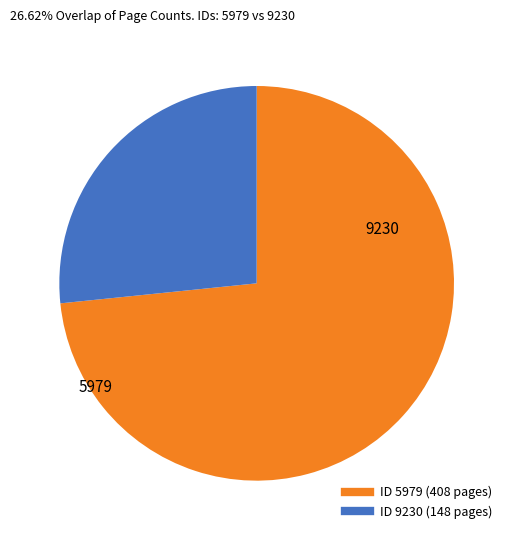

Is there a majority slice in this chart?

Yes